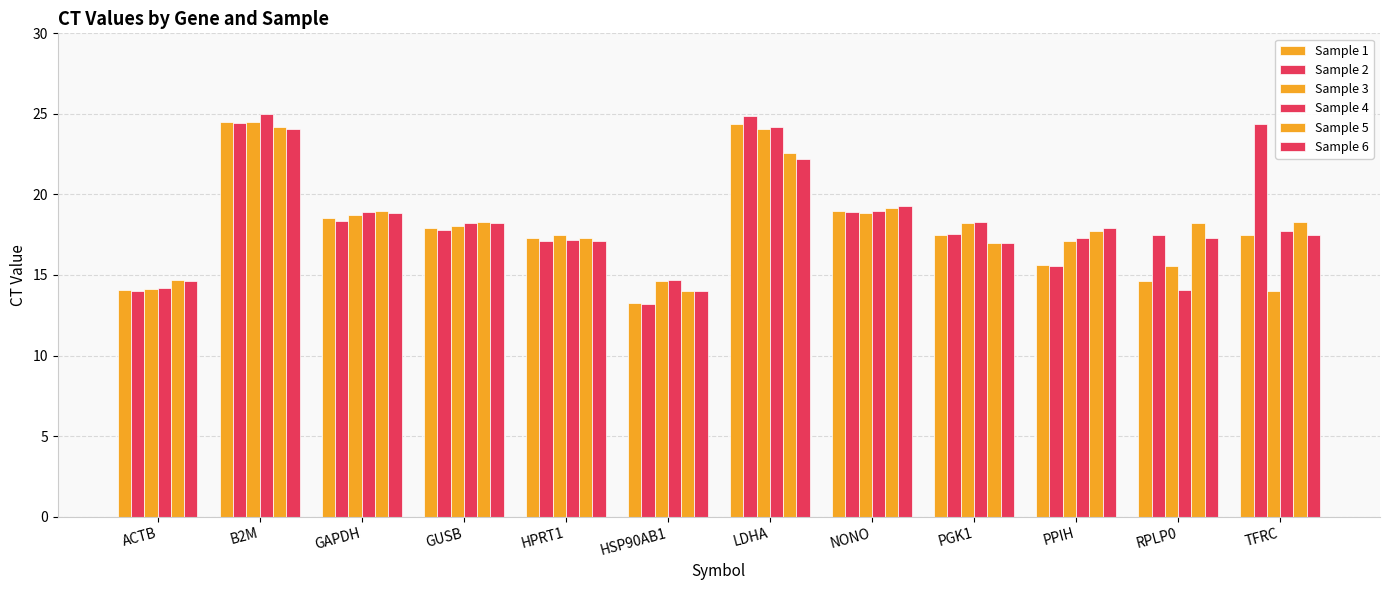

Does the chart contain any negative values?

No